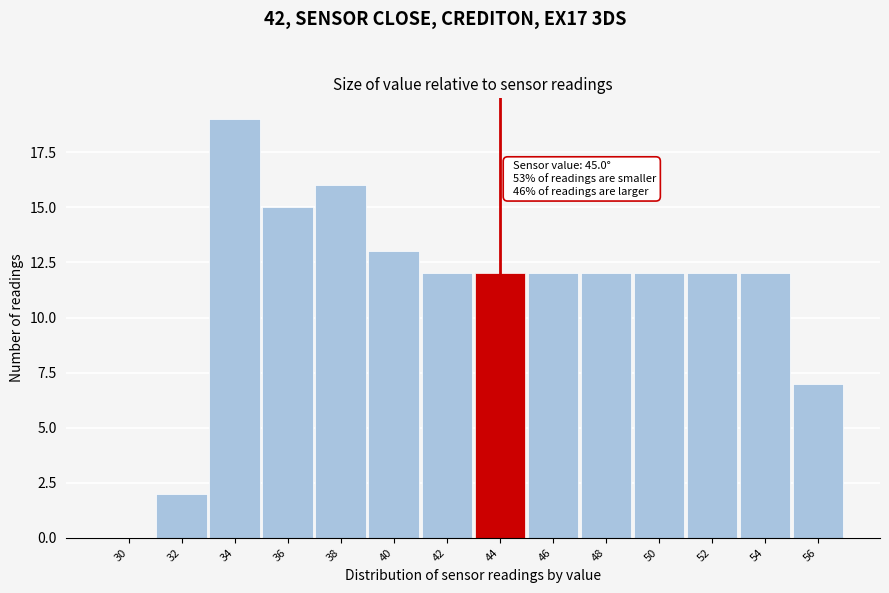

Reading left to right, extract all data points from this chart.

30=0	32=2	34=19	36=15	38=16	40=13	42=12	44=12	46=12	48=12	50=12	52=12	54=12	56=7